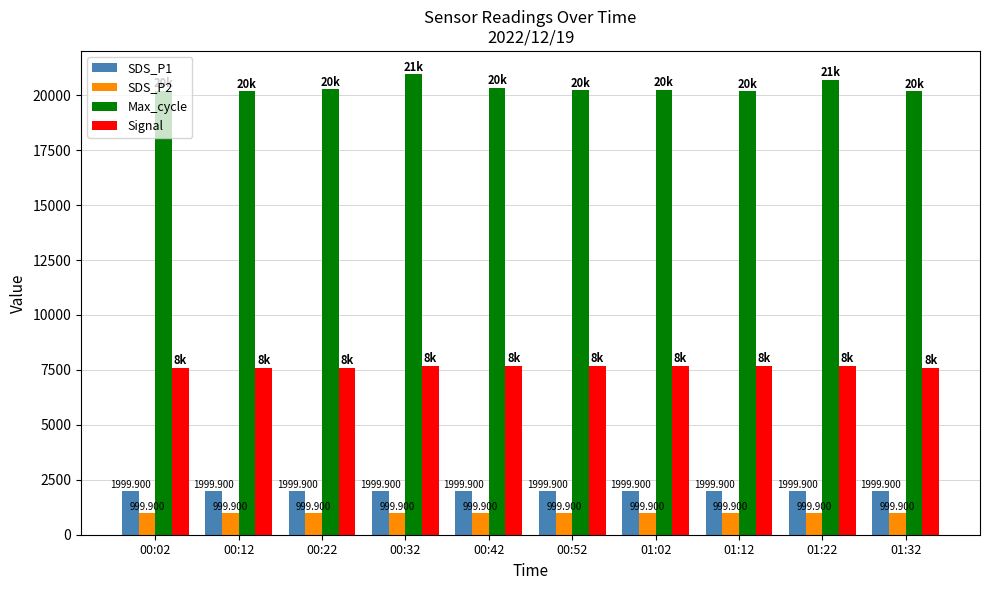

How many data points does each series have?

10